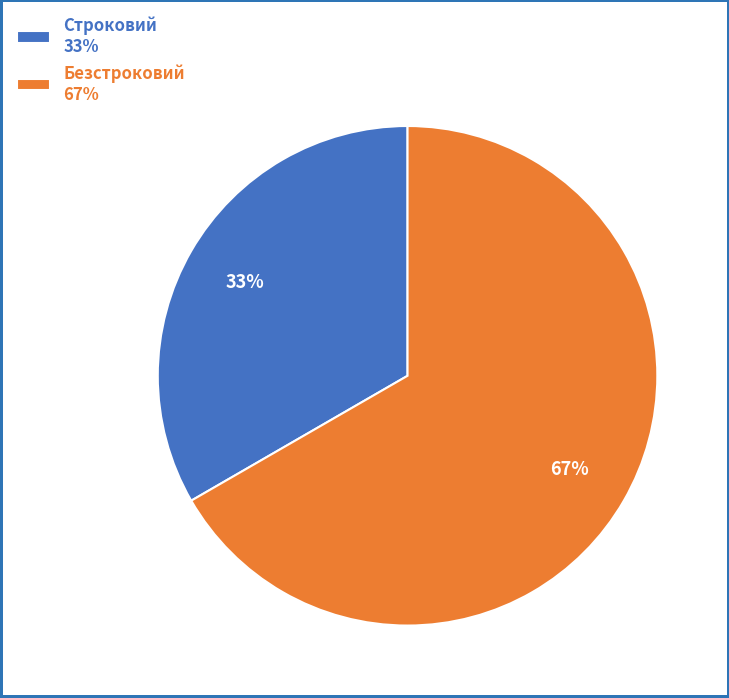

To the nearest percent, what percentage of the pie is Безстроковий?

67%